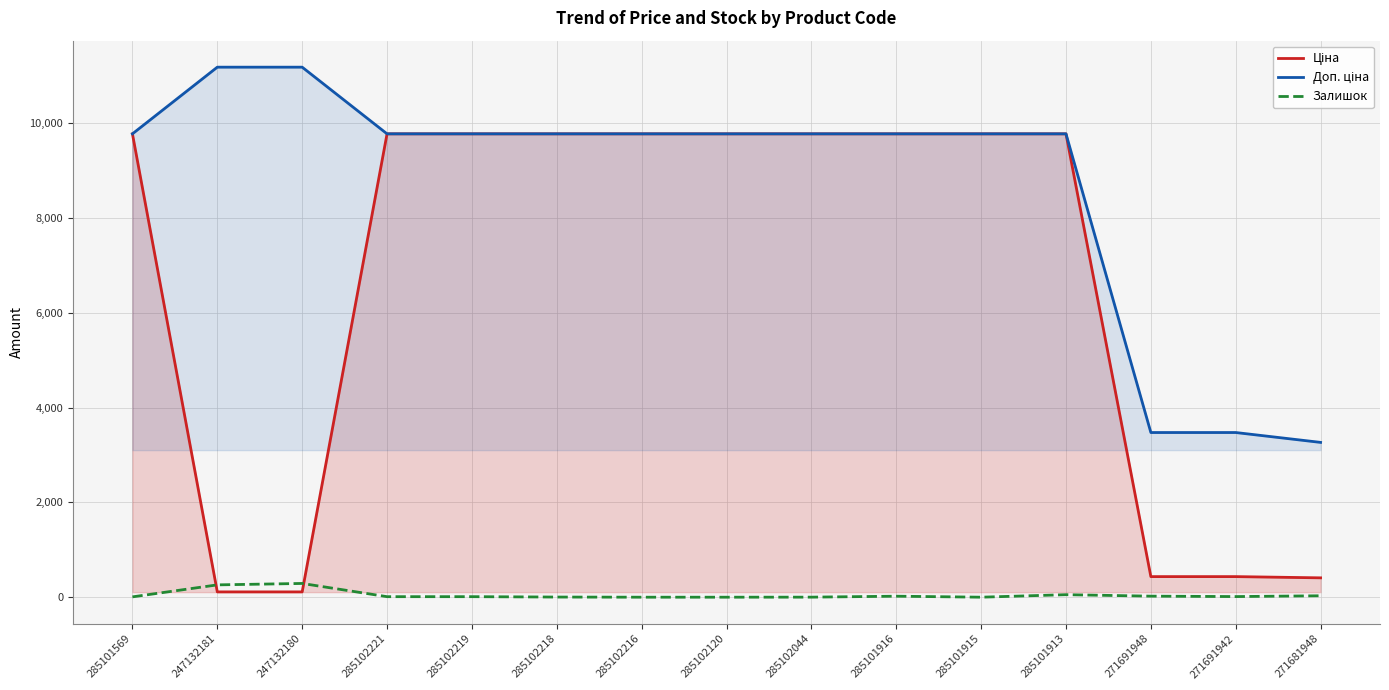

How many times do Залишок and Ціна cross each other?

2